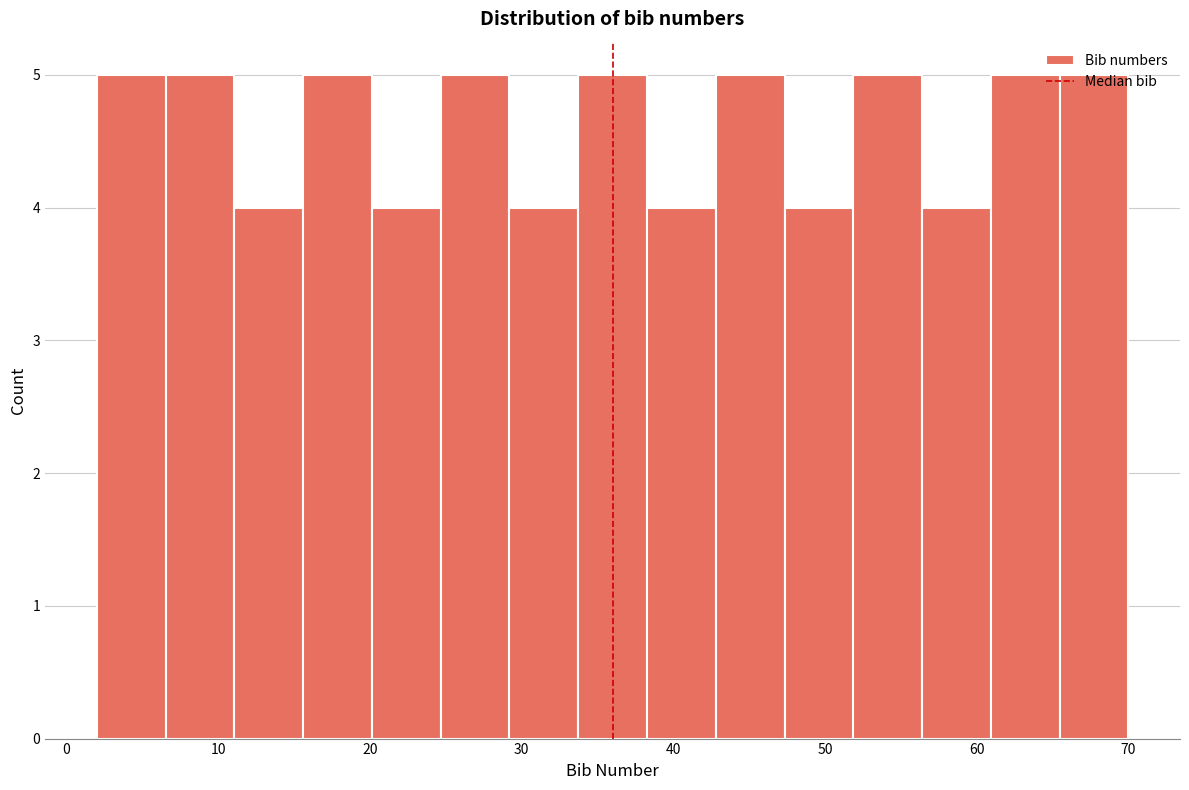

What is the height of the bar covering 29 to 34 on the x-axis? Neither the bar edges nor the heights are printed on the chart, so give them approximately, as read against the axes.

4